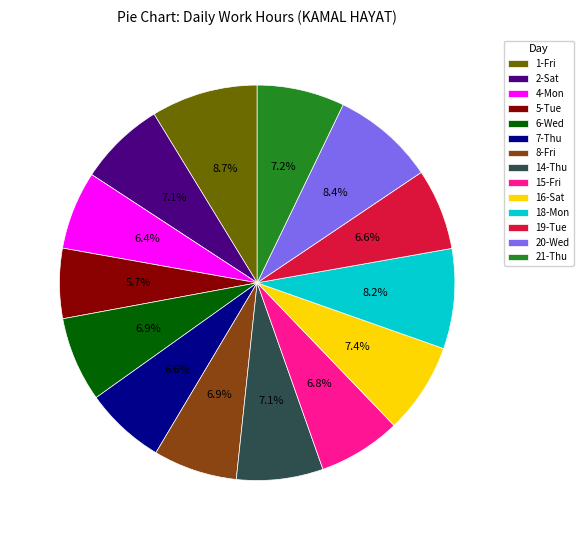

Does 4-Mon represent more than half of the total?

No